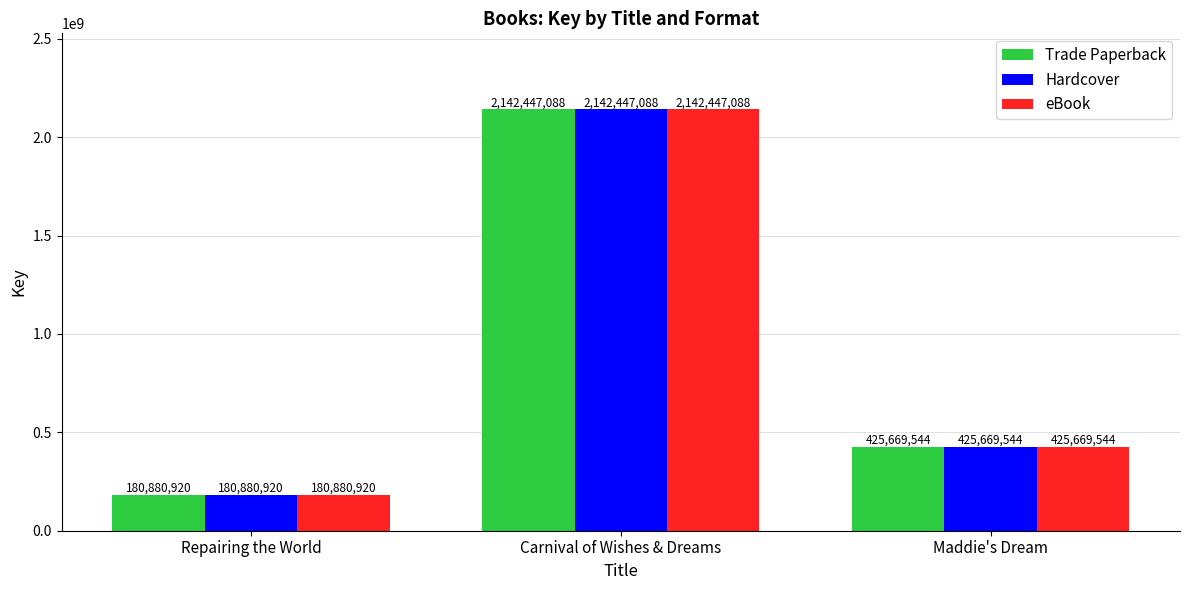

List the labels in order of Trade Paperback value, largest first.

Carnival of Wishes & Dreams, Maddie's Dream, Repairing the World